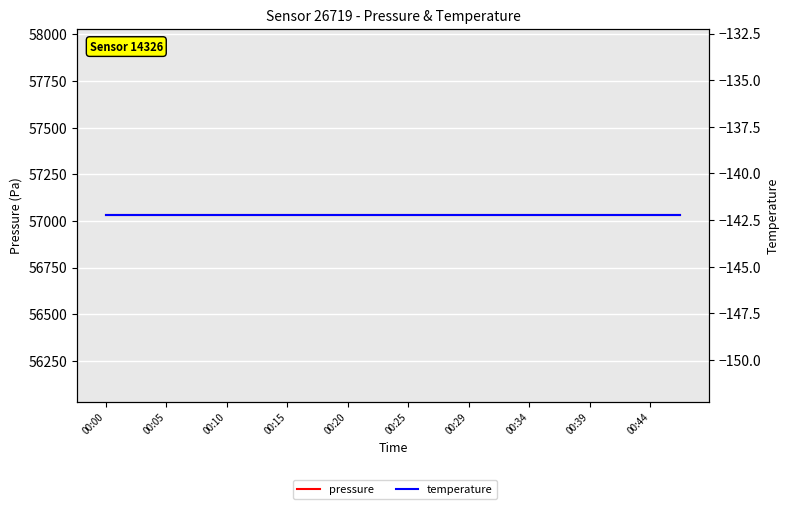

What is the label of the 19th point from the left?

00:44